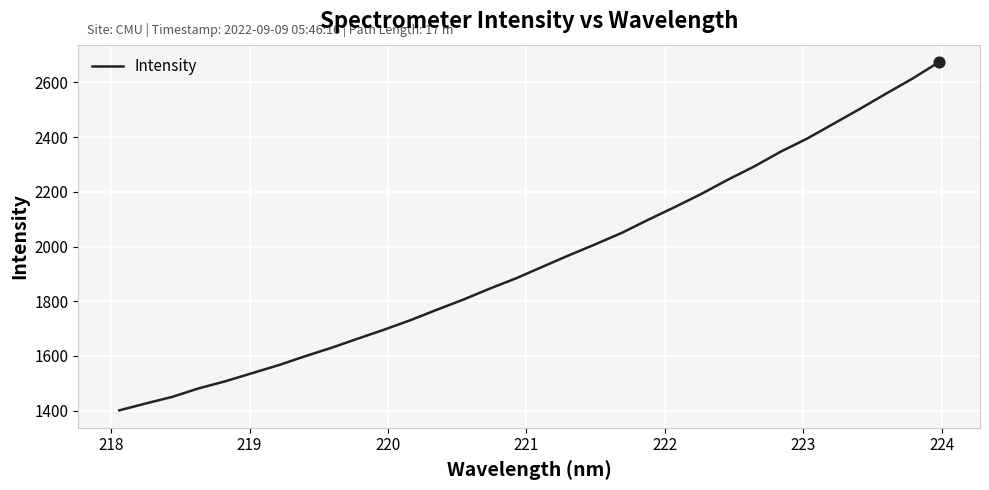

What is the greatest value displayed?

2674.6